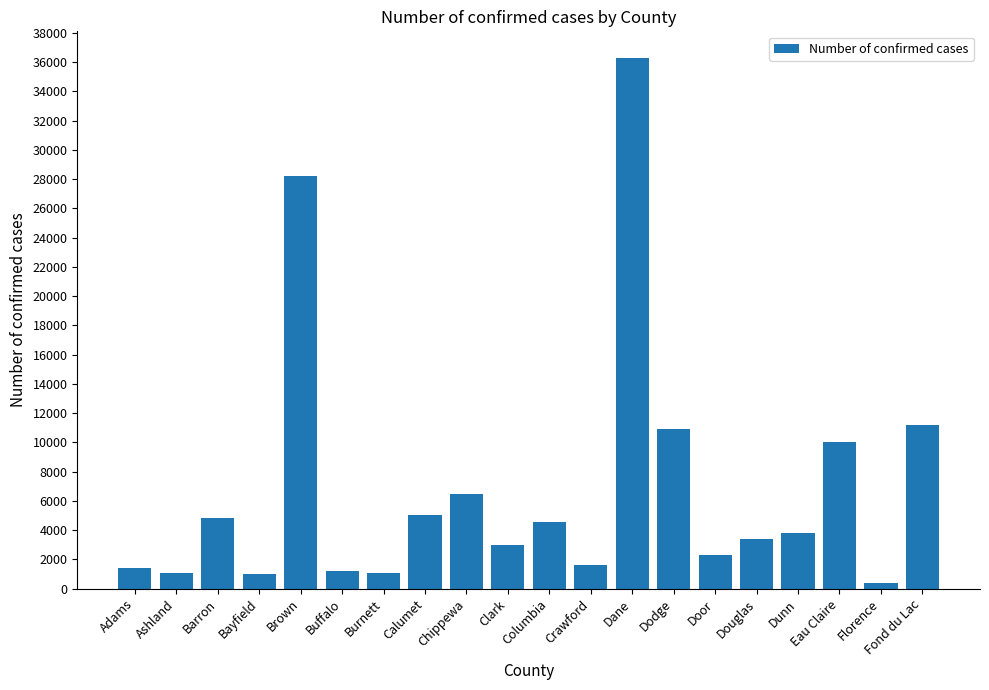

What is the minimum value shown in the chart?

411